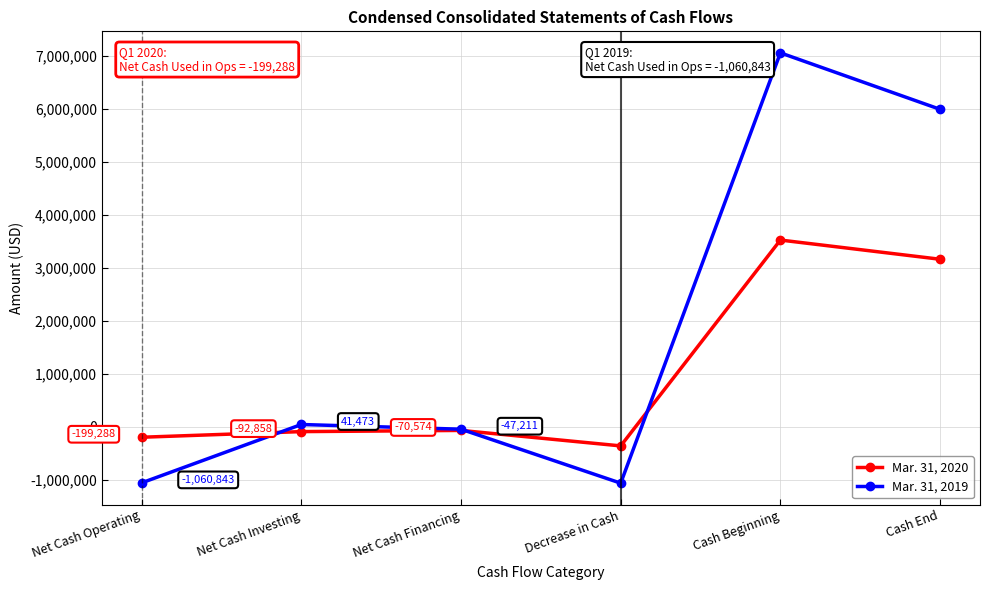

How many intersections are there between Mar. 31, 2020 and Mar. 31, 2019?

3